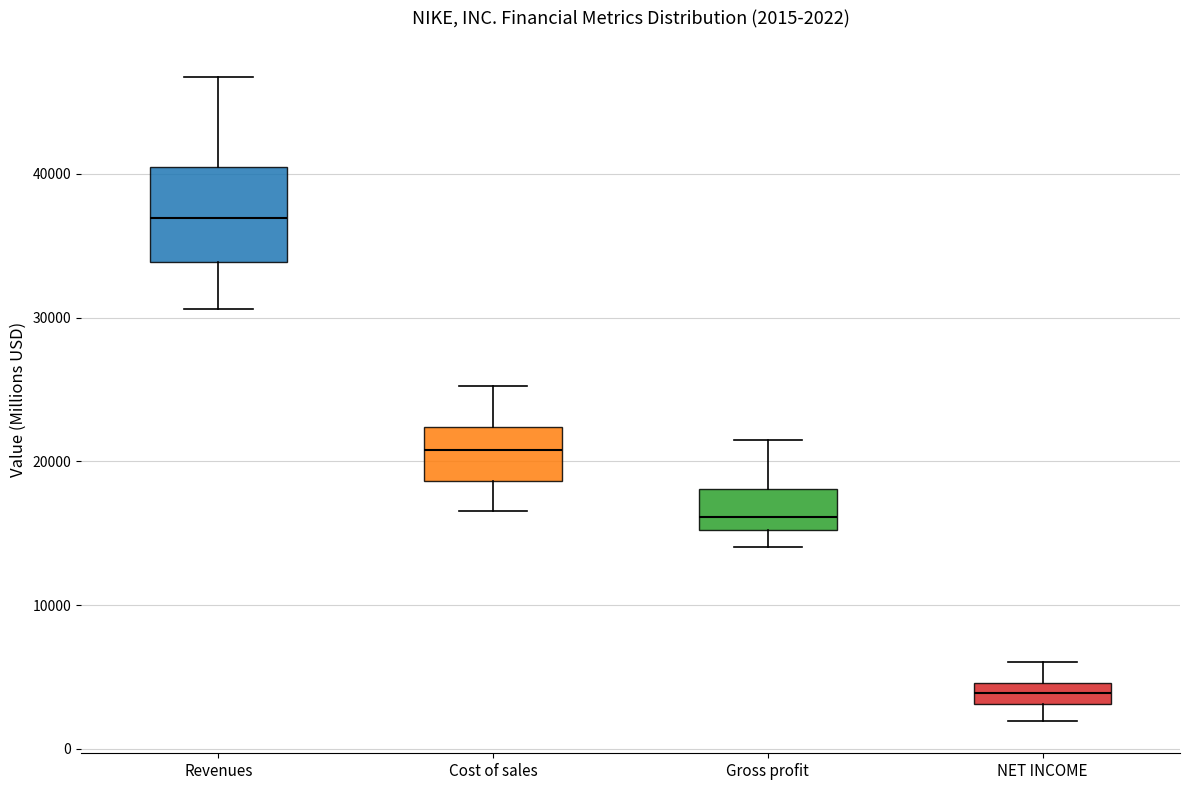

Which box has the lowest median line?

NET INCOME